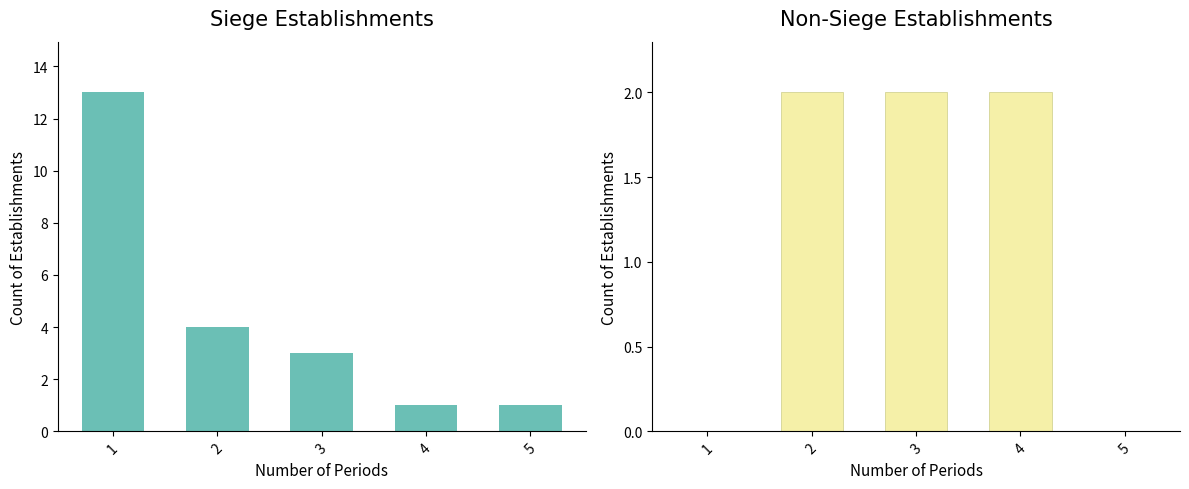

What is the difference between the Siege Establishments values at 4 and 3?

2